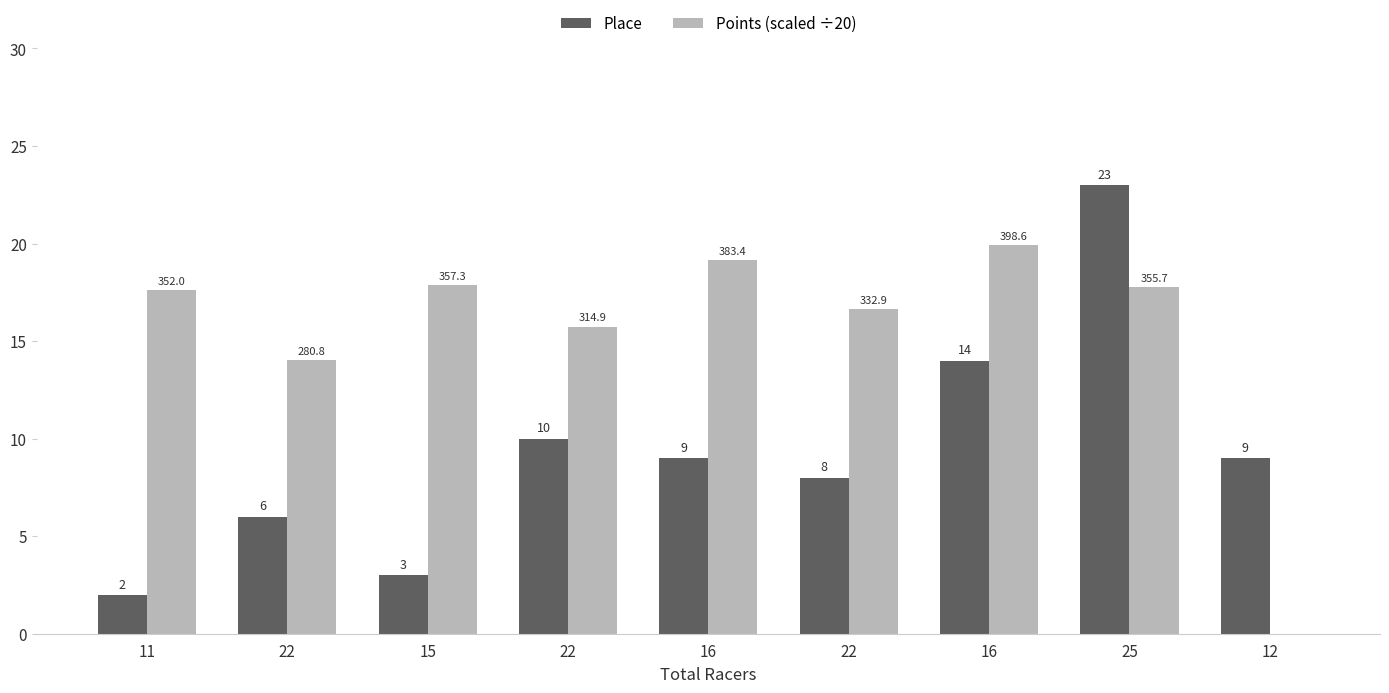

Rank the series at 22 from highest to lowest value.

Points (scaled ÷20), Place